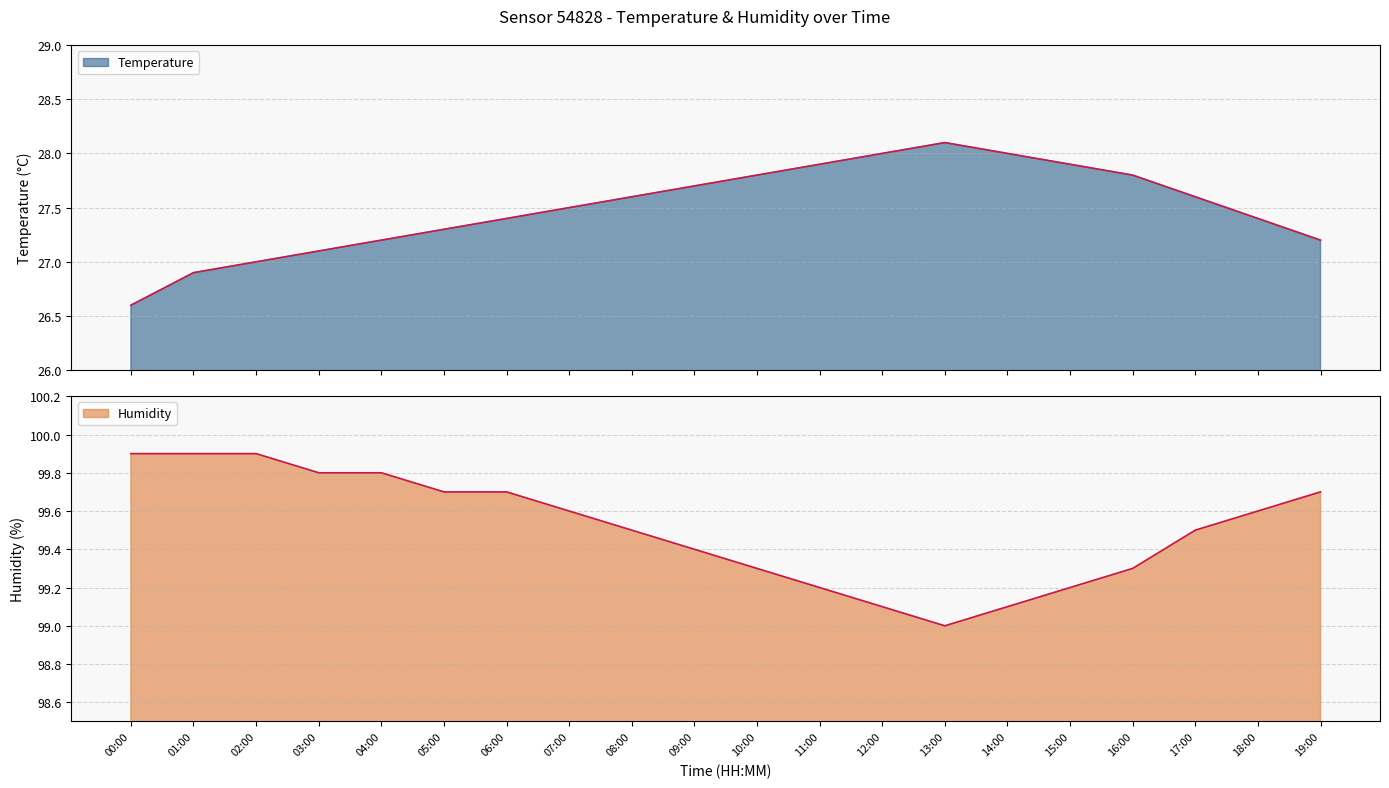

At which label does Temperature reach its peak?

13:00